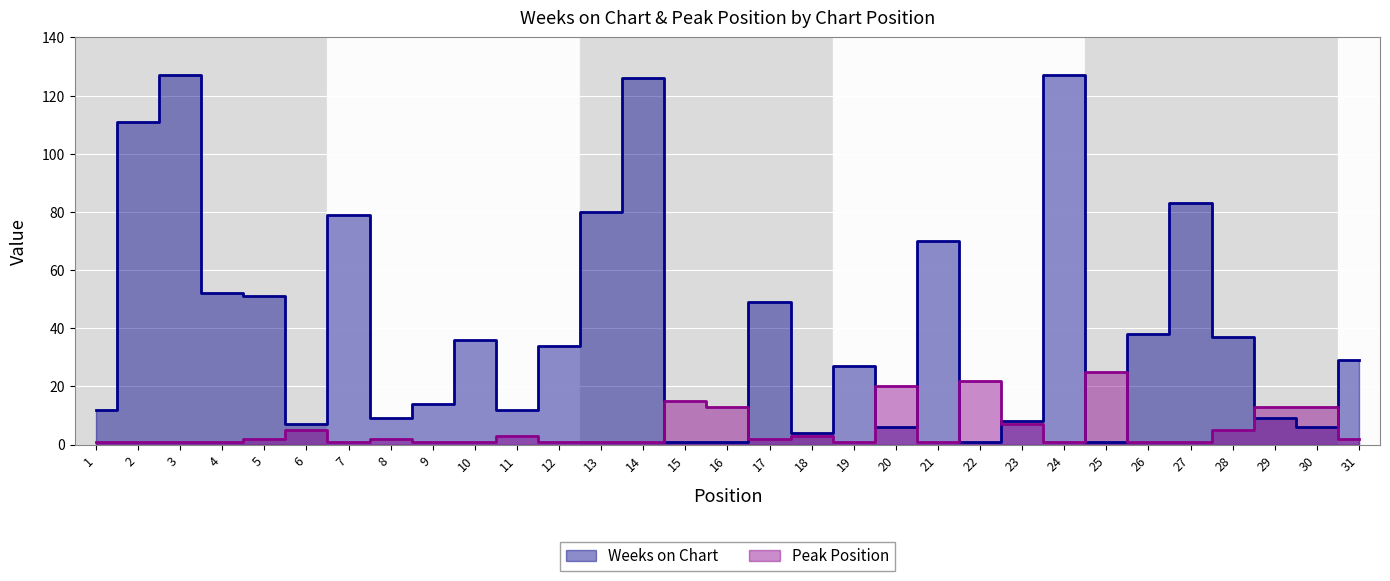

Rank the categories by Weeks on Chart value from highest to lowest.

3, 24, 14, 2, 27, 13, 7, 21, 4, 5, 17, 26, 28, 10, 12, 31, 19, 9, 1, 11, 8, 29, 23, 6, 20, 30, 18, 15, 16, 22, 25